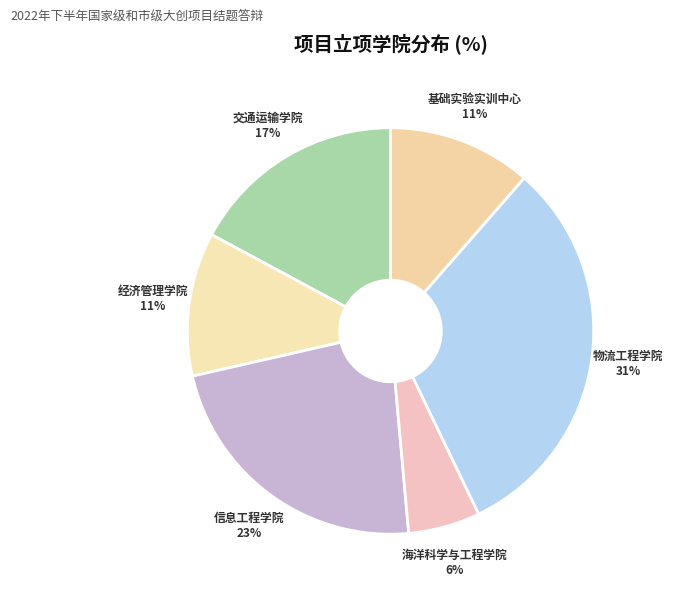

To the nearest percent, what portion does 经济管理学院 represent?

11%